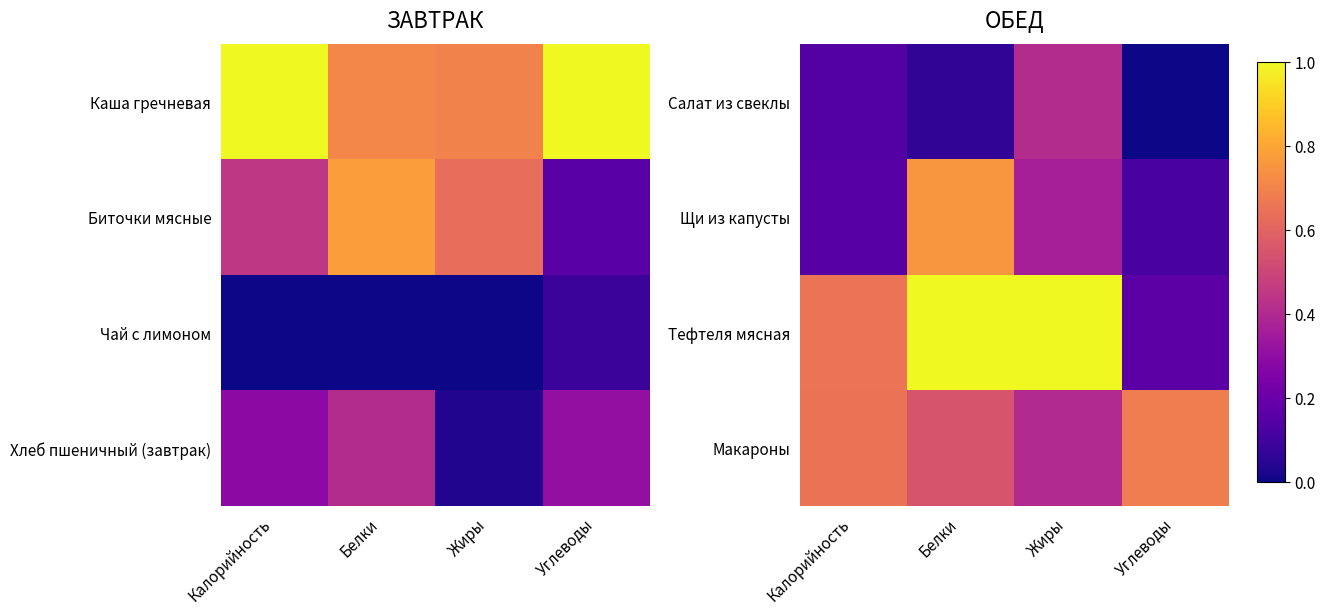

What is the maximum value for Тефтеля мясная?

1.0